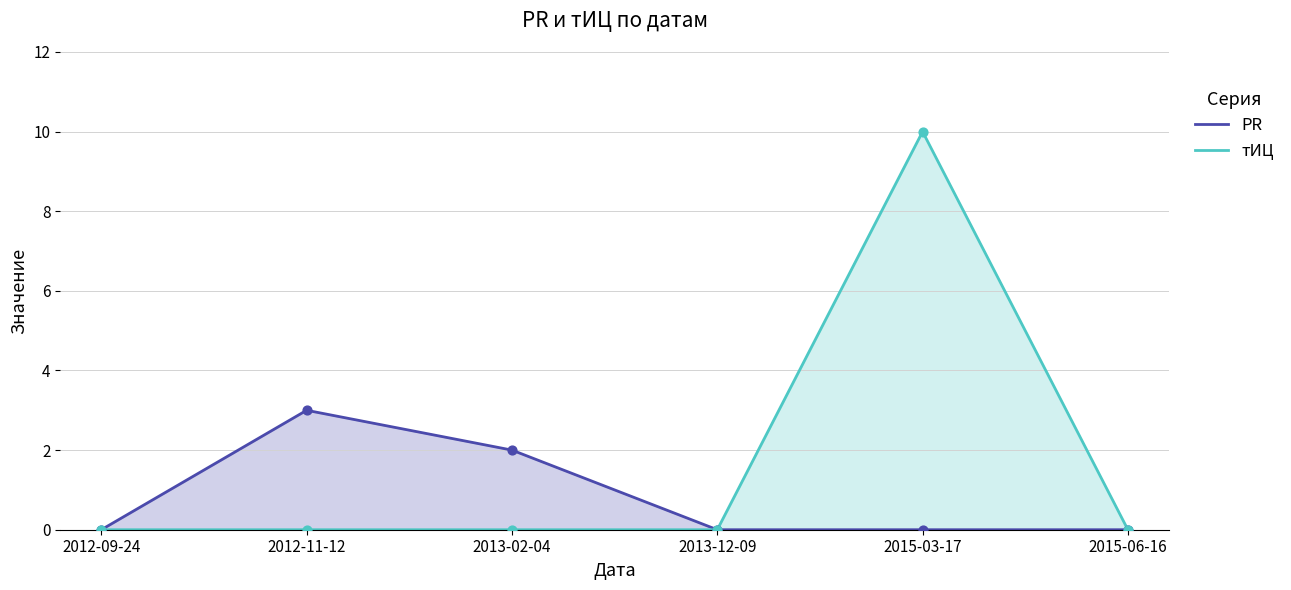

Which series has the largest total across all categories?

тИЦ